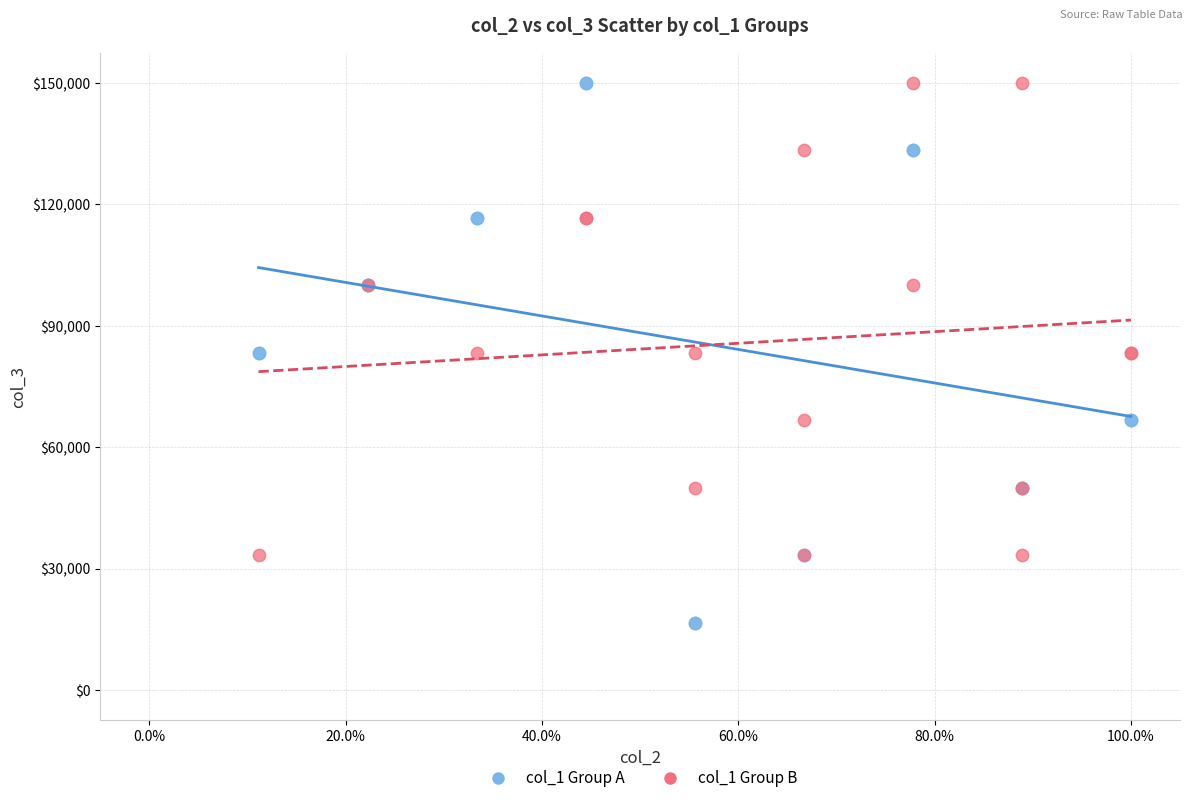

What are all the series names shown in the legend?

col_1 Group A, col_1 Group B